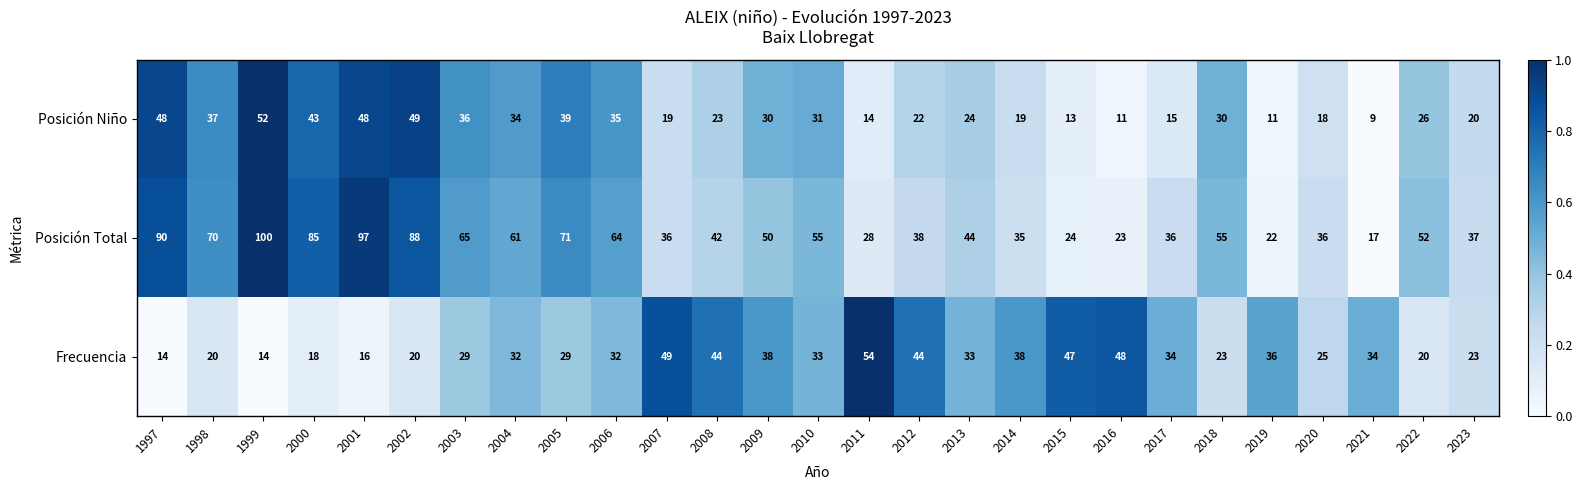

At which category is the sum across all series the highest?

1999